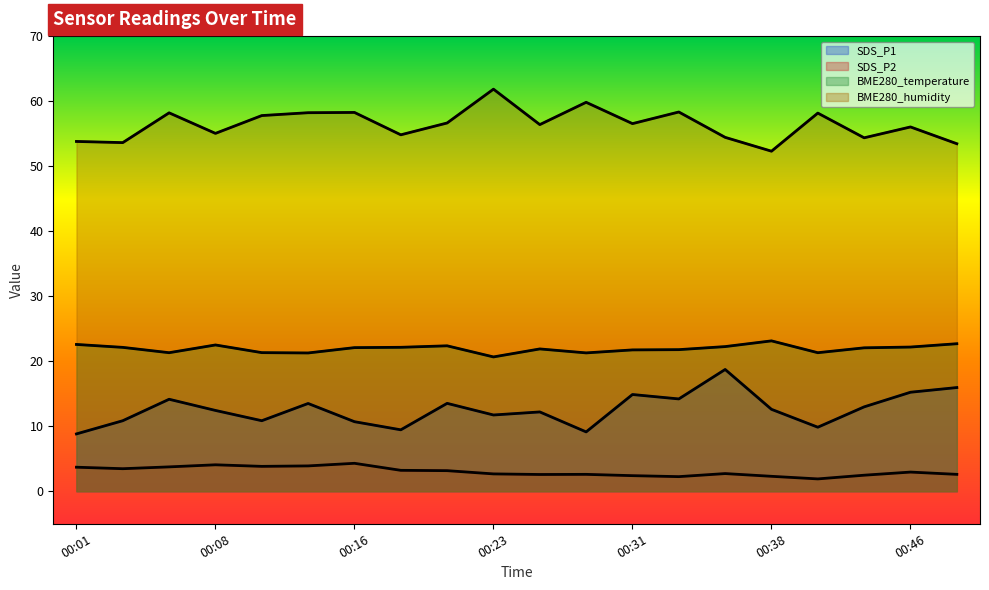

Reading left to right, transcribe all the data shown in this chart.

SDS_P1: 8.8	10.8	14.2	12.4	10.8	13.5	10.7	9.4	13.5	11.7	12.2	9.1	14.9	14.2	18.7	12.6	9.8	13.0	15.2	15.9
SDS_P2: 3.7	3.5	3.8	4.1	3.8	3.9	4.3	3.2	3.2	2.7	2.6	2.6	2.4	2.2	2.7	2.3	1.9	2.5	3.0	2.6
BME280_temperature: 22.6	22.1	21.3	22.5	21.3	21.3	22.1	22.1	22.4	20.7	21.9	21.3	21.7	21.8	22.2	23.1	21.3	22.1	22.2	22.7
BME280_humidity: 53.8	53.6	58.2	55.0	57.8	58.2	58.3	54.8	56.6	61.8	56.4	59.8	56.5	58.3	54.4	52.3	58.2	54.4	56.0	53.5